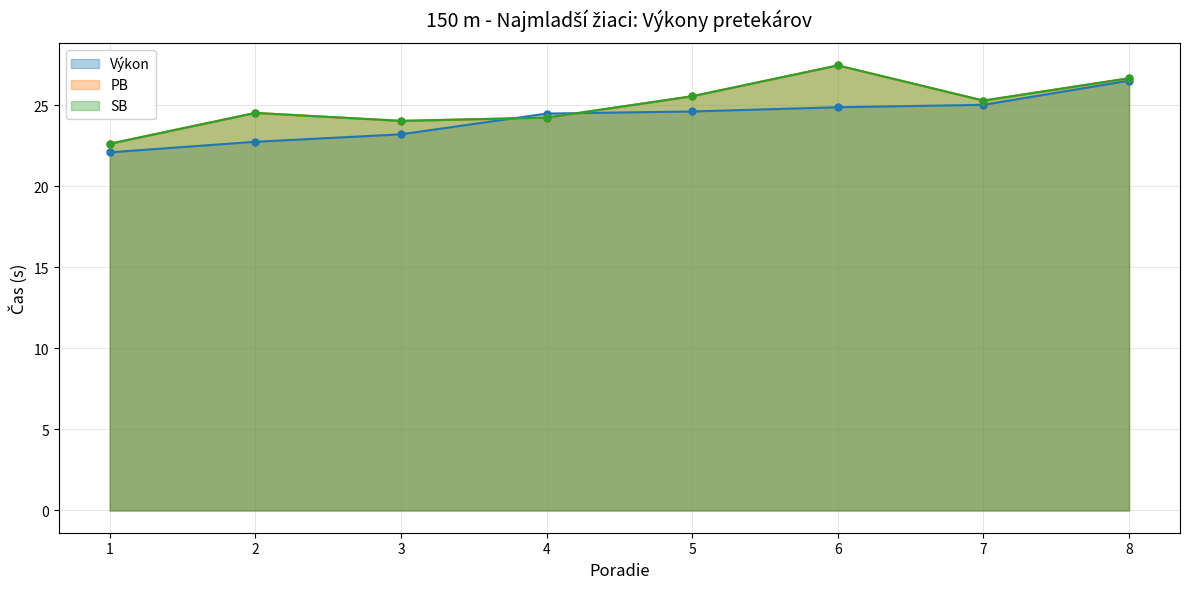

How many data points in PB are above 25?

4